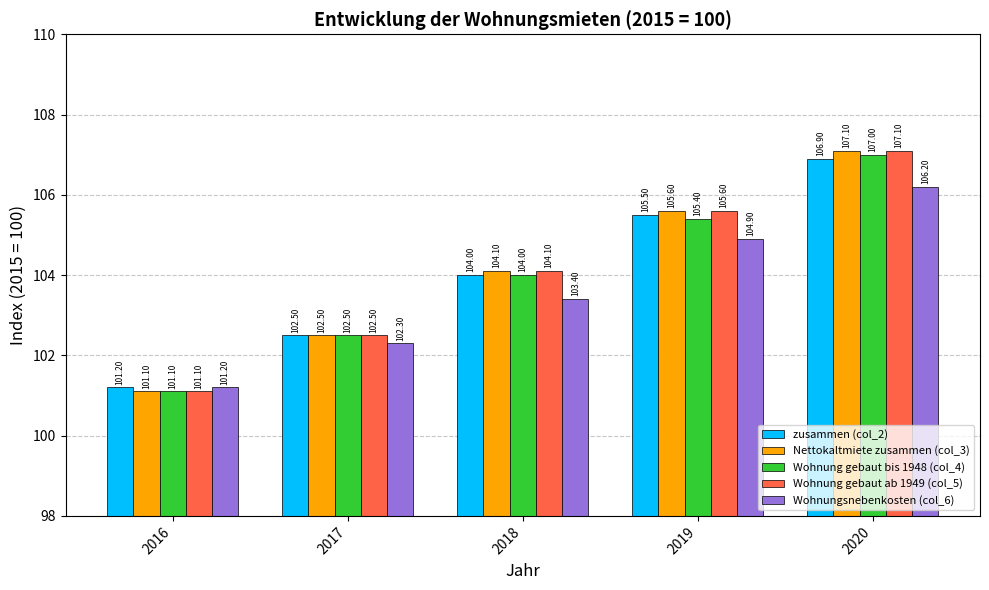

The value of Wohnung gebaut ab 1949 (col_5) at 2019 is 28.5. True or false?

False